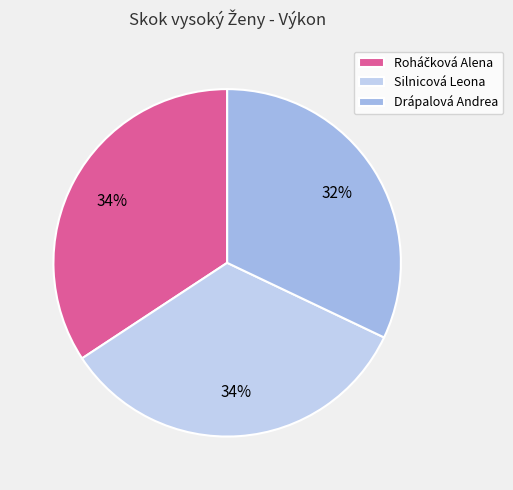

Does any single category account for the majority?

No